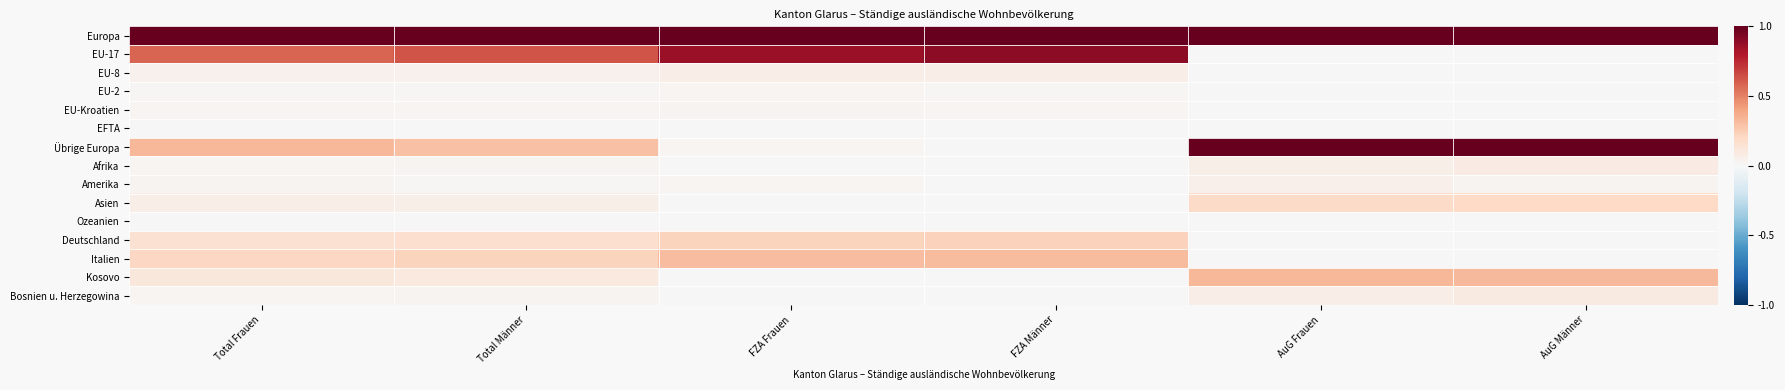

Rank the series at Total Männer from lowest to highest value.

Ozeanien, EFTA, EU-2, Amerika, EU-Kroatien, Afrika, Bosnien u. Herzegowina, EU-8, Asien, Kosovo, Deutschland, Italien, Übrige Europa, EU-17, Europa